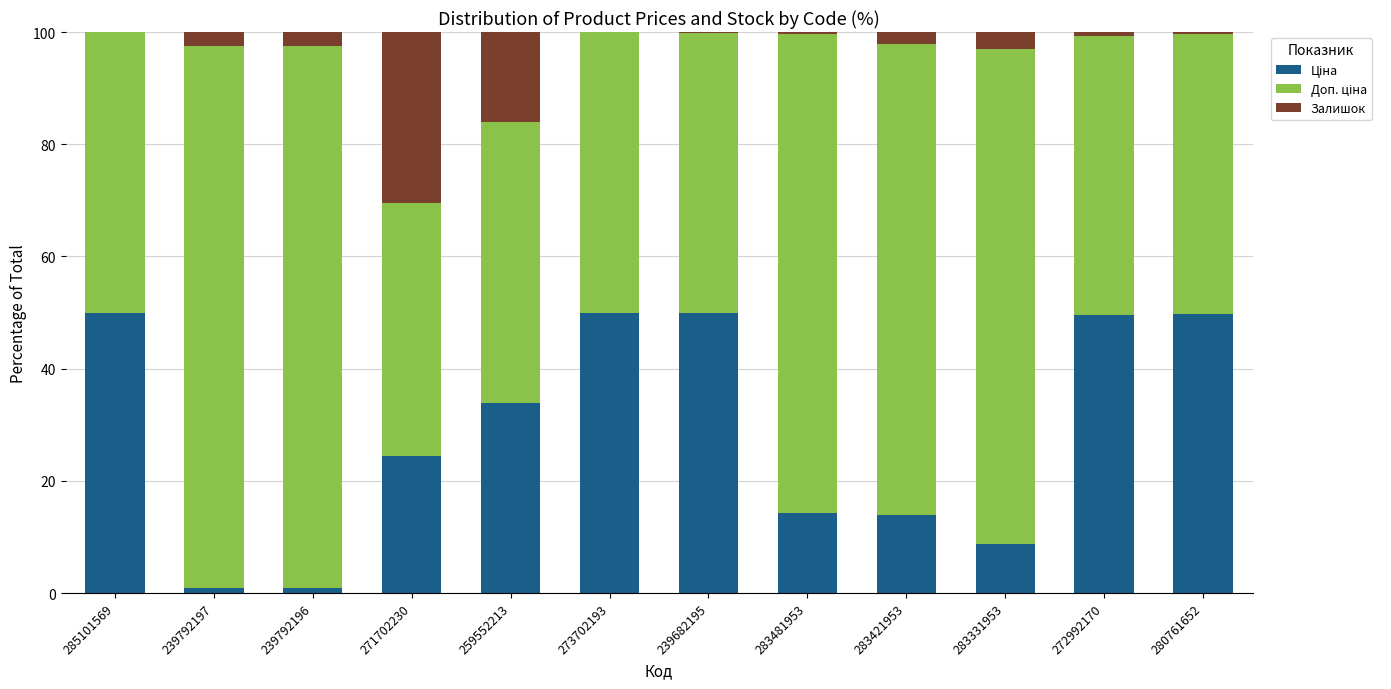

Is it true that Залишок equals 2.5 at 239792196?

True